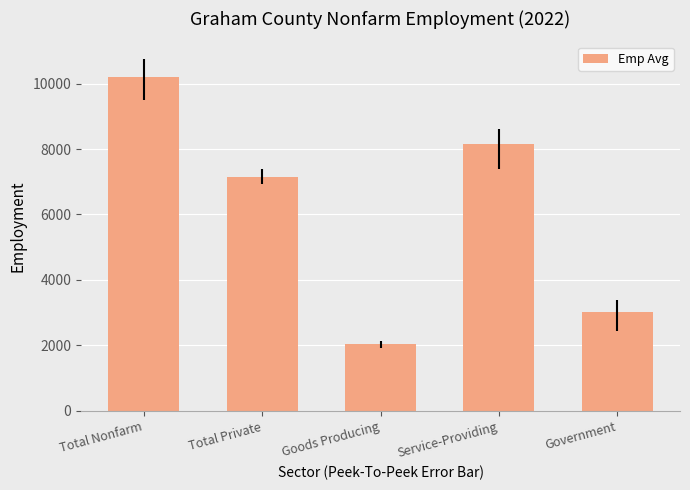

Rank the categories by value from highest to lowest.

Total Nonfarm, Service-Providing, Total Private, Government, Goods Producing